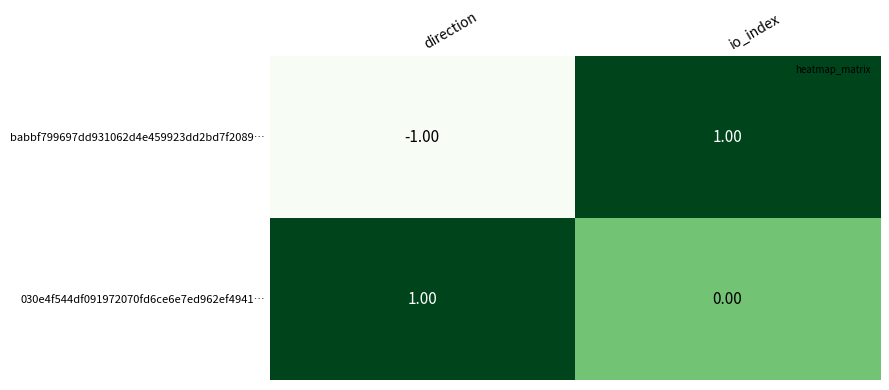

At which category is the sum across all series the highest?

io_index